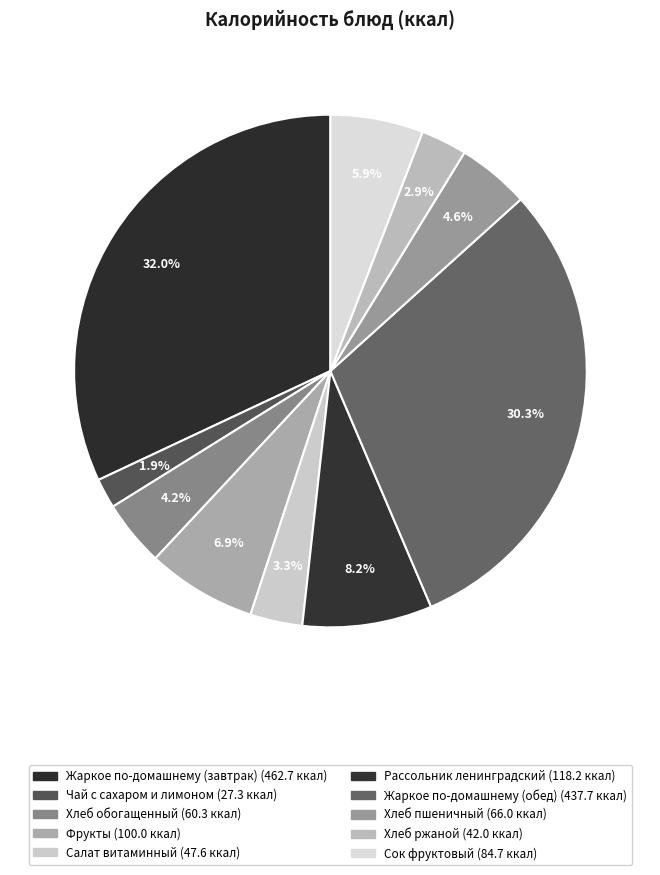

Rank the categories by value from highest to lowest.

Жаркое по-домашнему (завтрак), Жаркое по-домашнему (обед), Рассольник ленинградский, Фрукты, Сок фруктовый, Хлеб пшеничный, Хлеб обогащенный, Салат витаминный, Хлеб ржаной, Чай с сахаром и лимоном